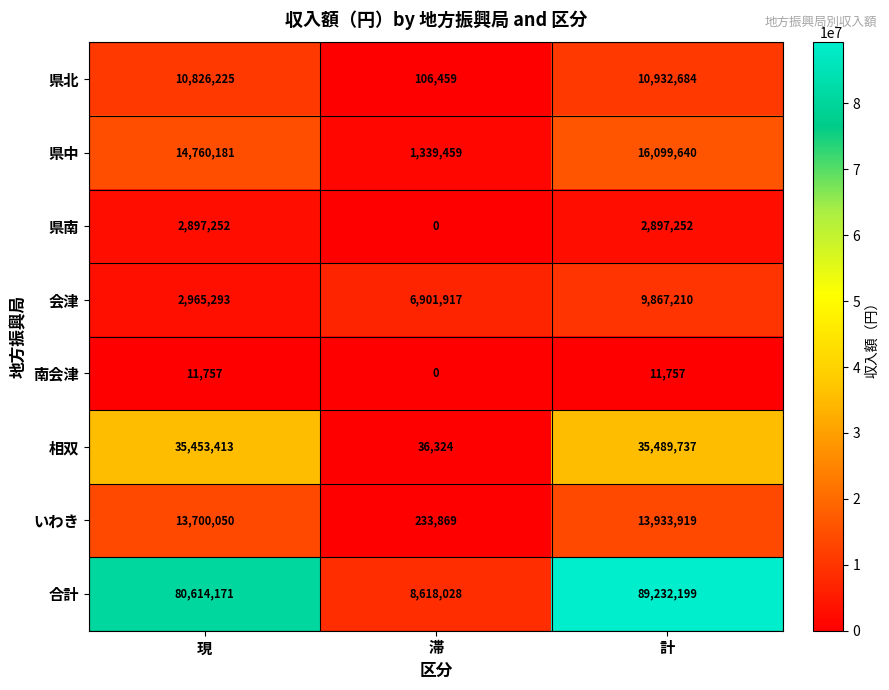

At how many categories does at least one series exceed 8190496?

3